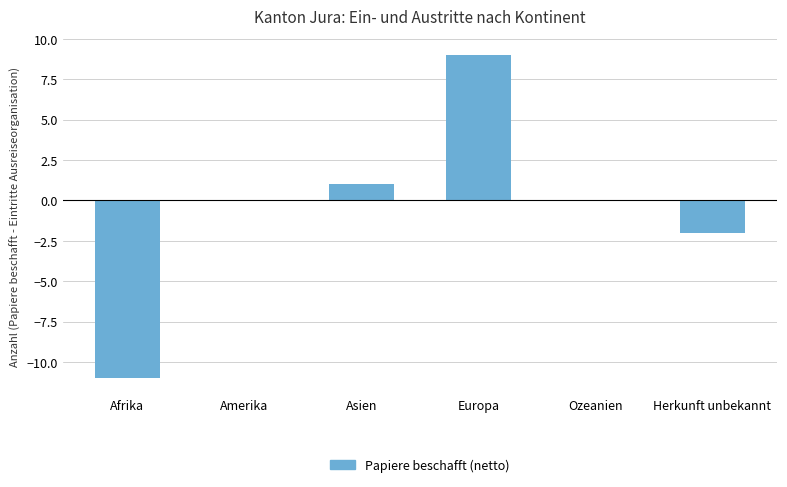

True or false: the data shows 0 at Amerika.

True